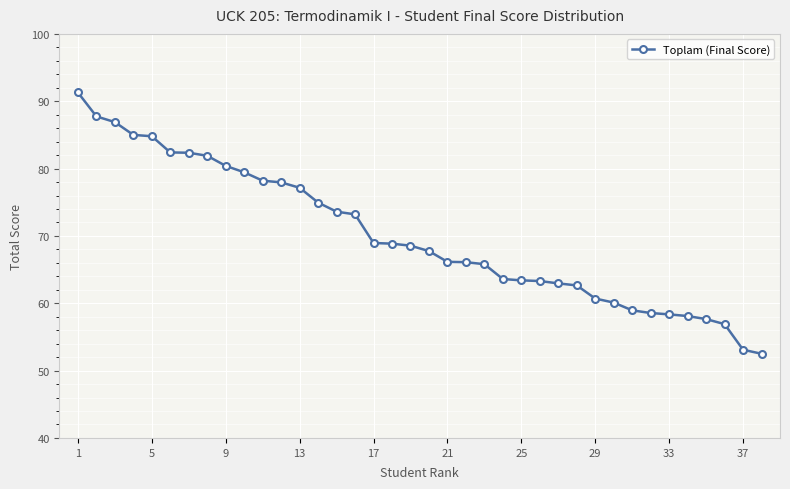

What is the value of the 29th point from the left?

60.7